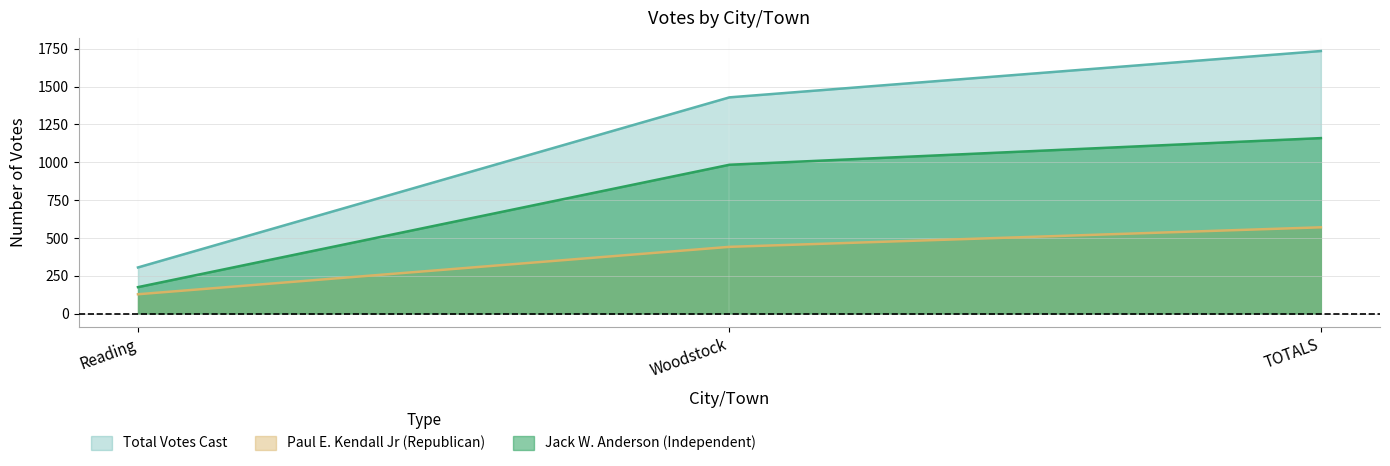

Does the chart display data point markers on the line(s)?

No